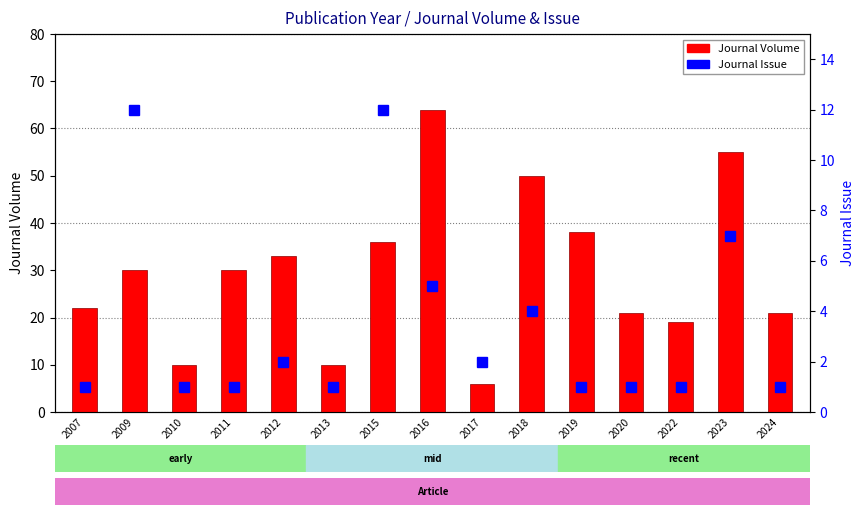

Reading right to left, list all the values displayed in this chart.

Journal Volume: 21	55	19	21	38	50	6	64	36	10	33	30	10	30	22
Journal Issue: 1	7	1	1	1	4	2	5	12	1	2	1	1	12	1